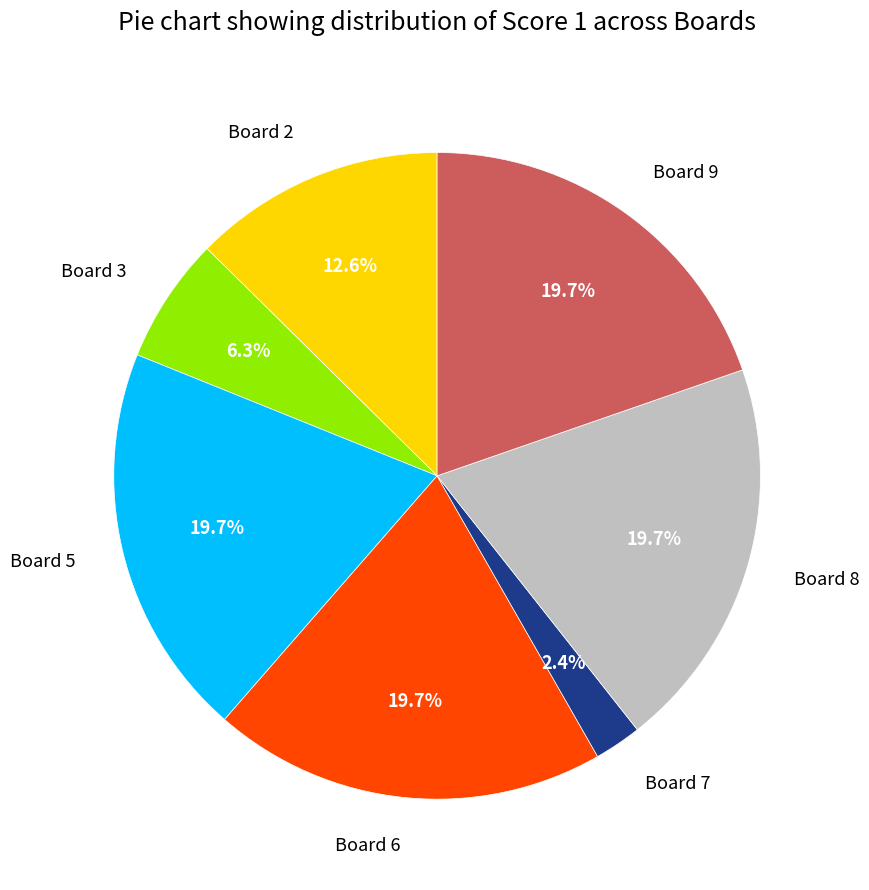

Do Board 6 and Board 3 together represent more than half of the pie?

No